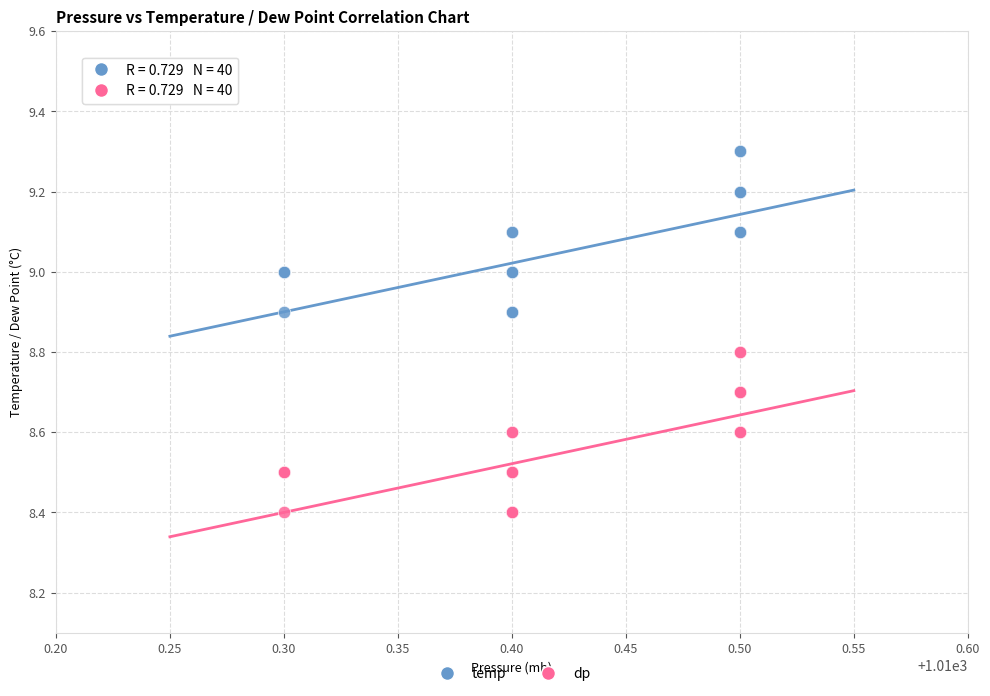

Which series contains the lowest Y value?

dp